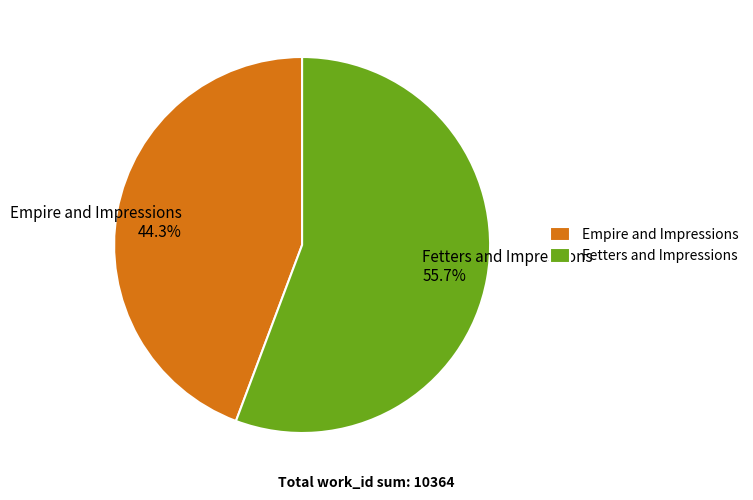

To the nearest percent, what percentage of the pie is Fetters and Impressions?

56%